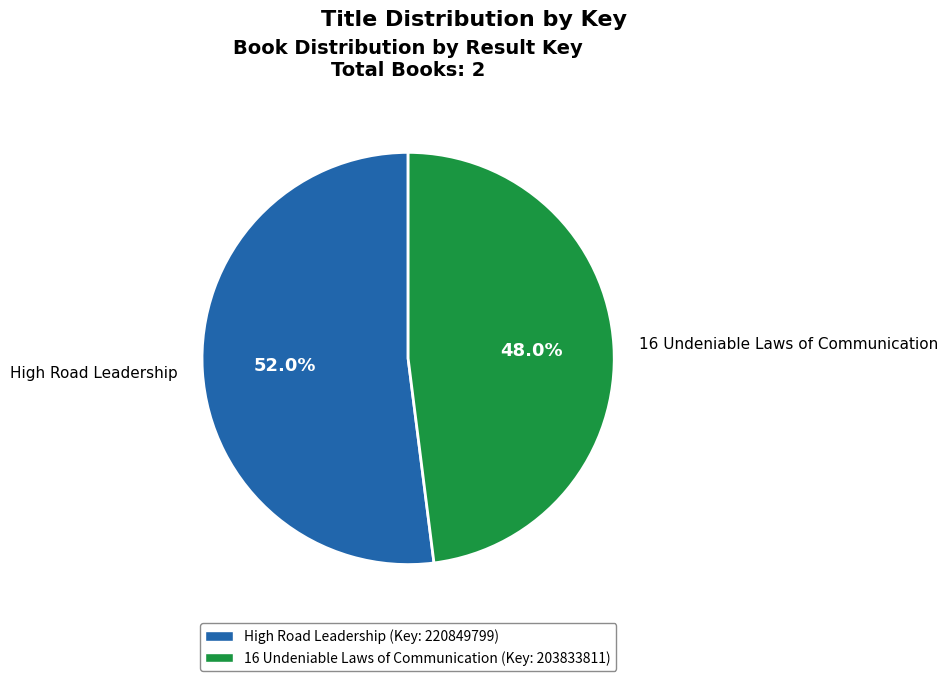

Is High Road Leadership the majority of the pie?

Yes